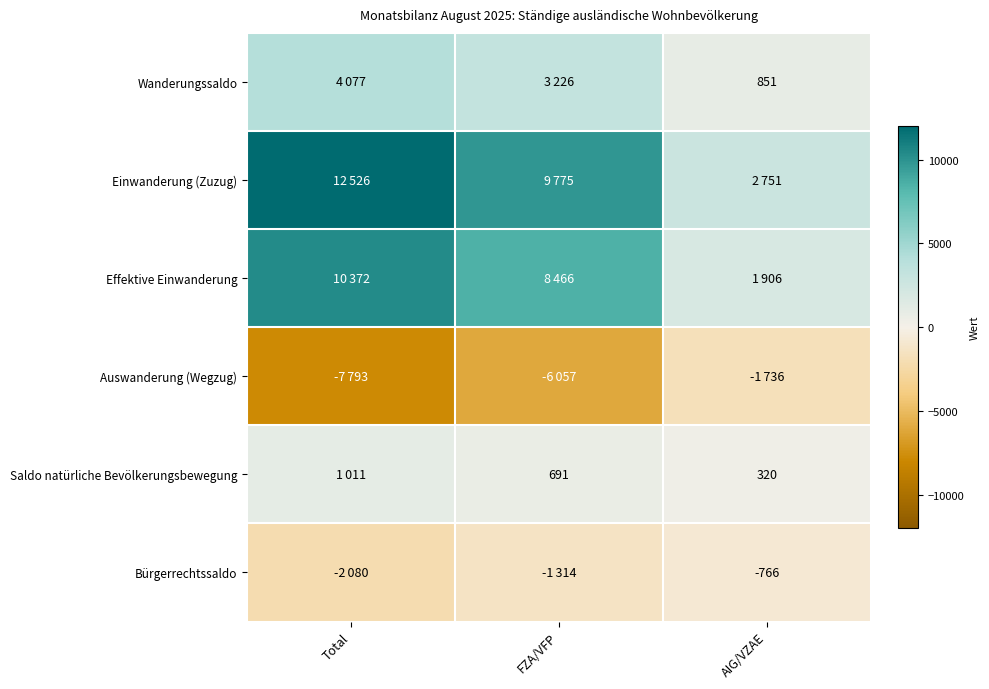

At which label does Einwanderung (Zuzug) reach its minimum?

AIG/VZAE